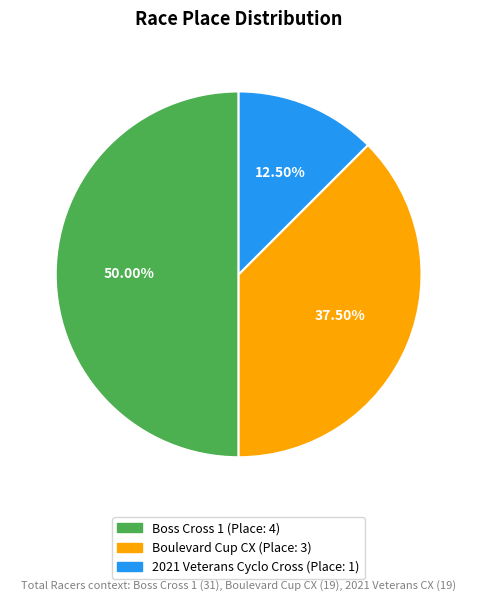

How many segments does this pie chart have?

3